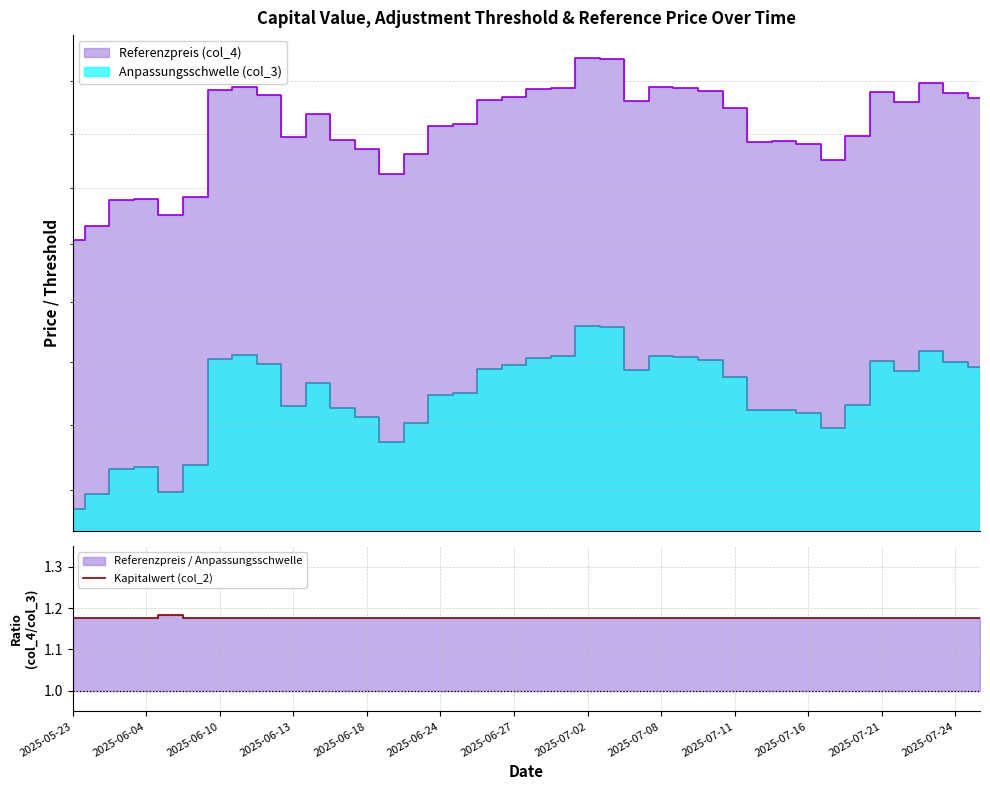

True or false: the data shows 1.2 at 25.

True